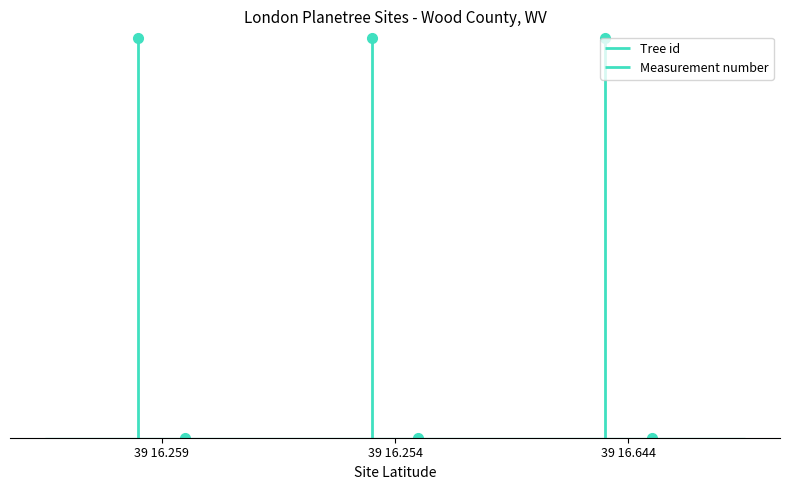

What is the label of the 1st point from the right?

39 16.644